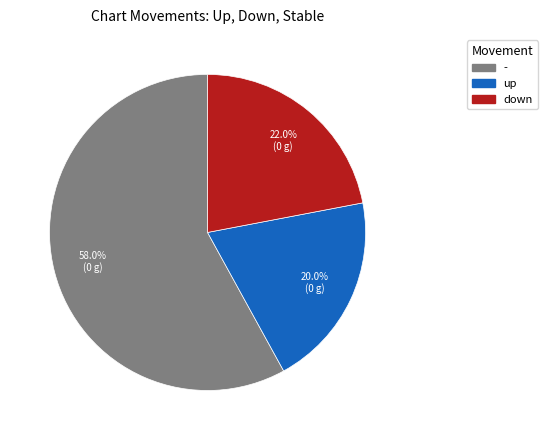

To the nearest percent, what is the difference between the up and - slice percentages?

38%